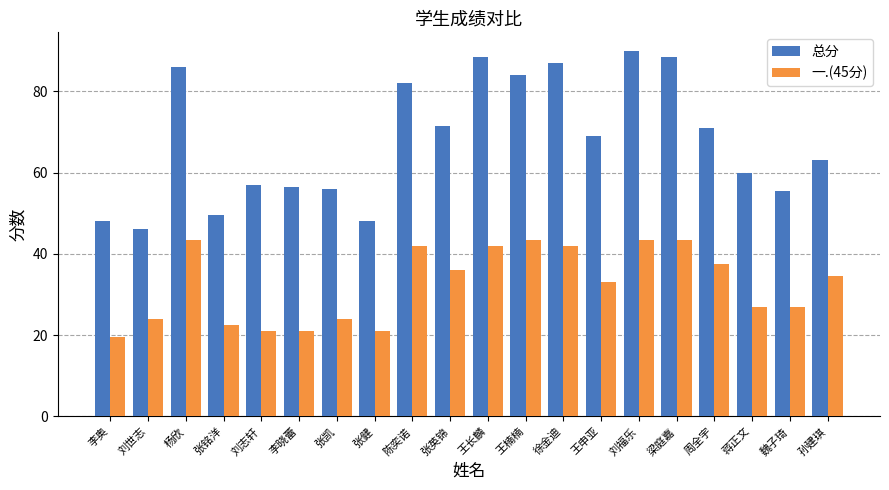

The value of 一.(45分) at 梁庭嘉 is 57.3. True or false?

False